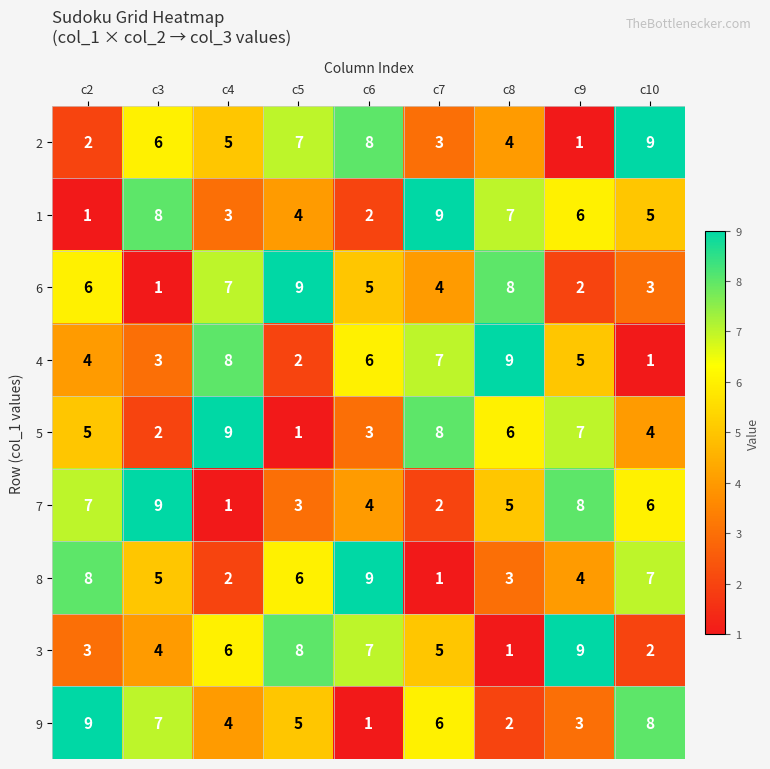

At how many categories does at least one series exceed 3?

9